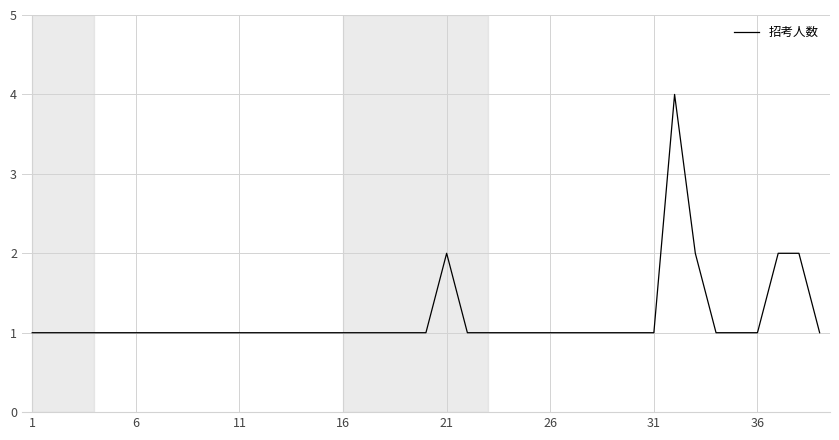

What is the difference between the maximum and minimum values?

3